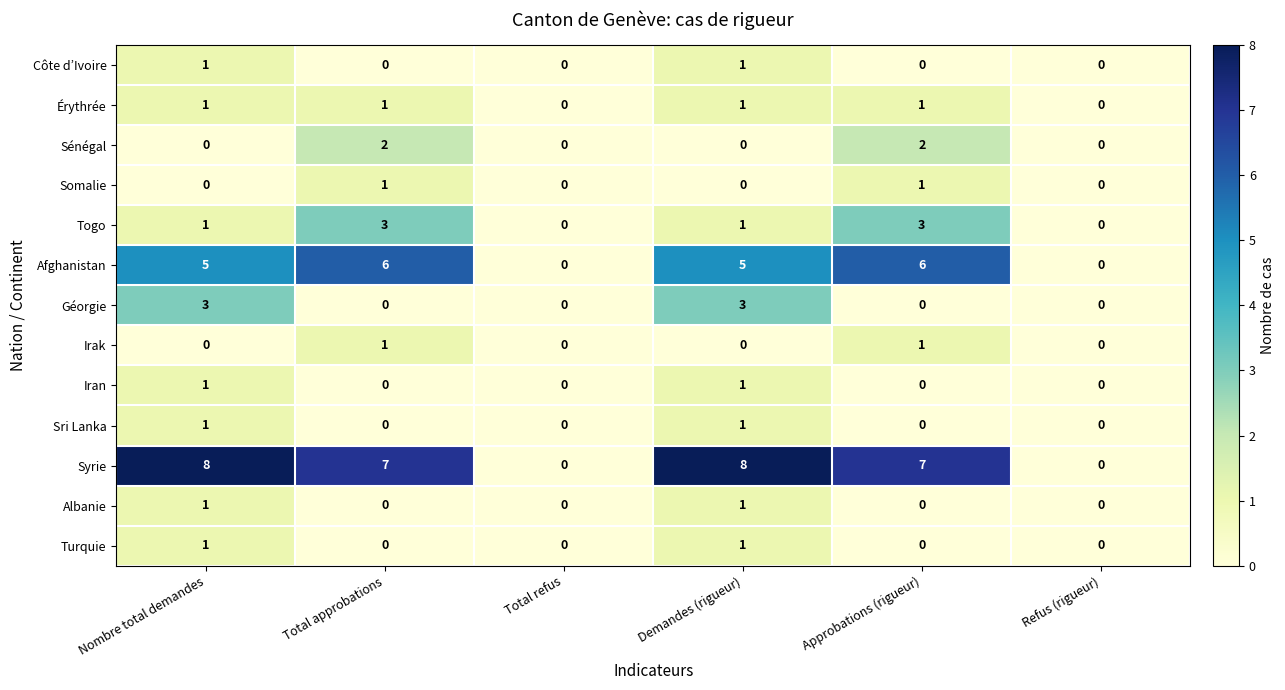

Is the value of Afghanistan at Approbations (rigueur) greater than the value of Togo at Demandes (rigueur)?

Yes